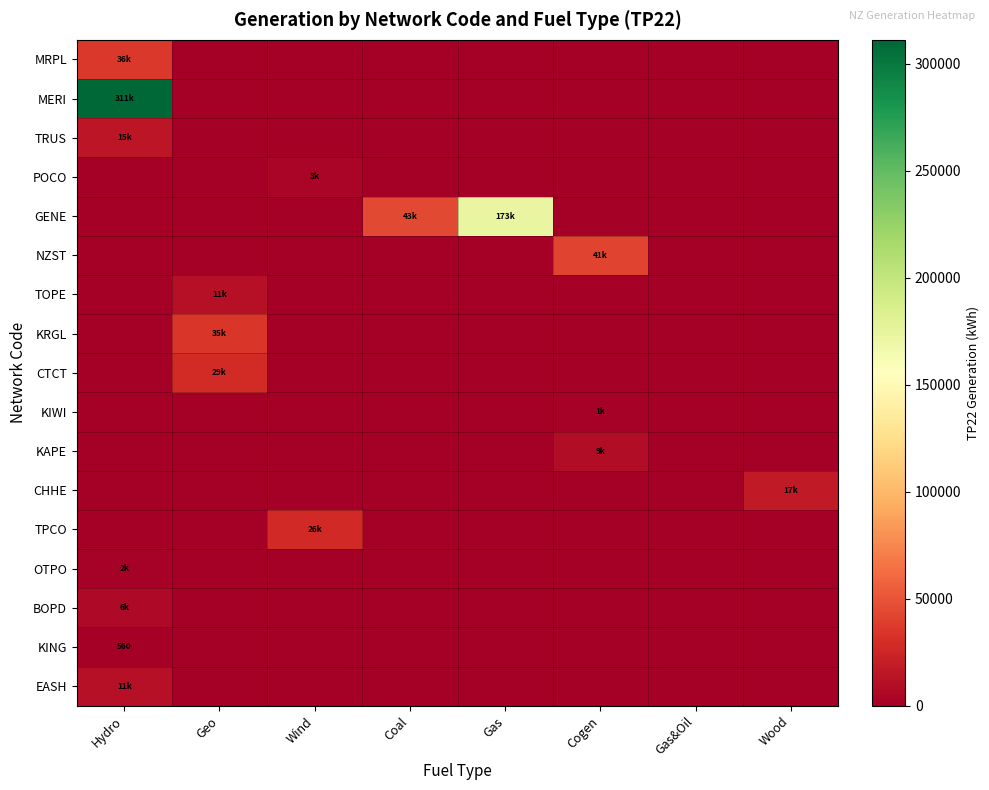

Which series has the largest range (max minus min)?

MERI